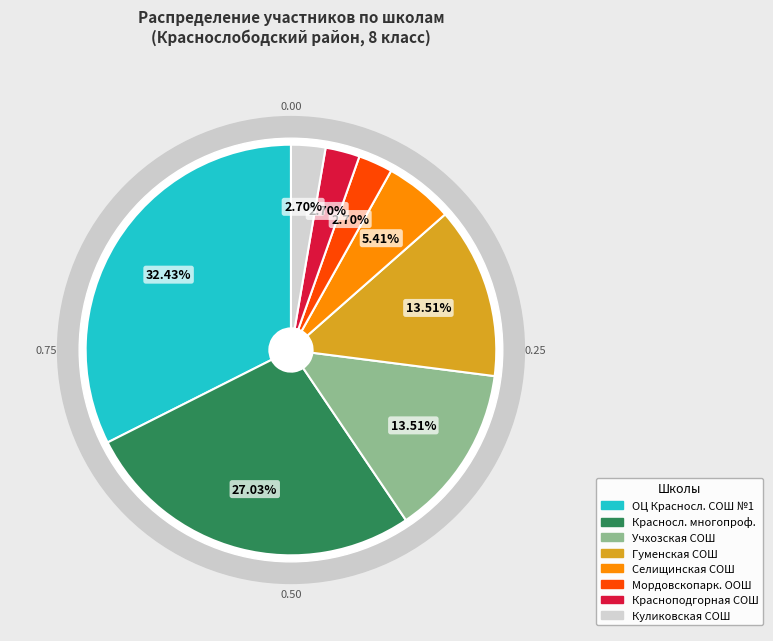

Is there any slice that represents more than half of the pie?

No